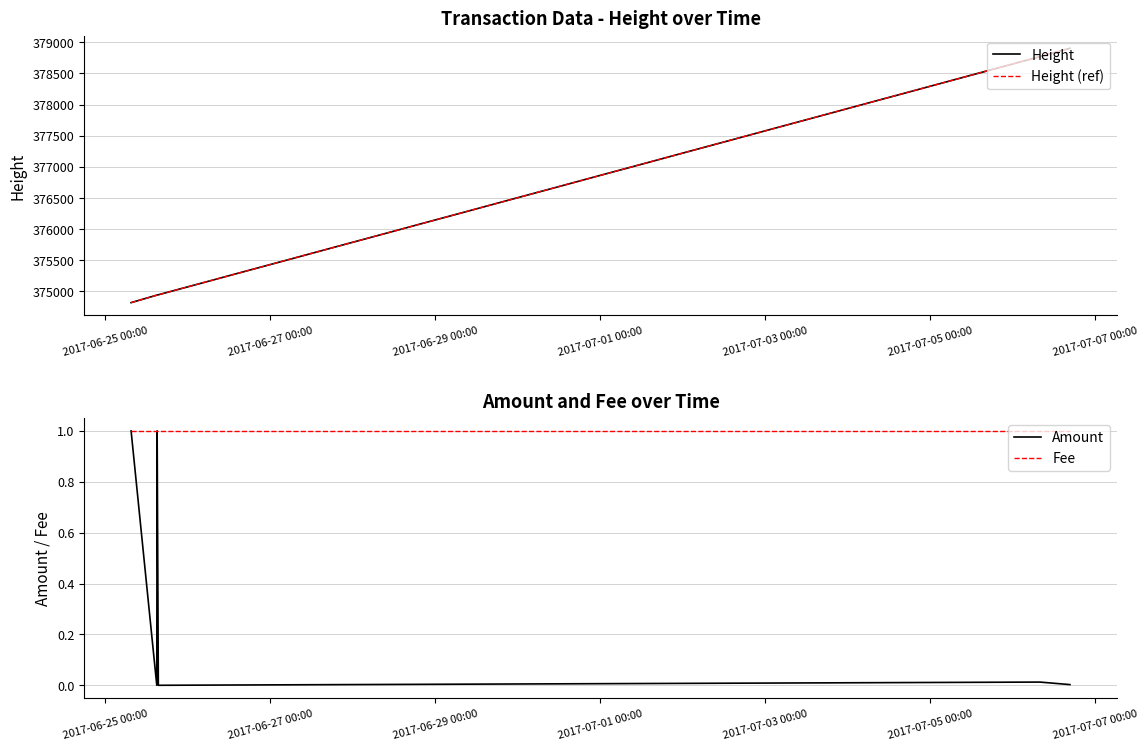

Reading left to right, extract all data points from this chart.

Height: 374821.0	374941.0	374943.0	374947.0	378769.0	378903.0
Height (ref): 374821.0	374941.0	374943.0	374947.0	378769.0	378903.0
Amount: 1.0	0.0	1.0	0.0	0.0	0.0
Fee: 1.0	1.0	1.0	1.0	1.0	1.0